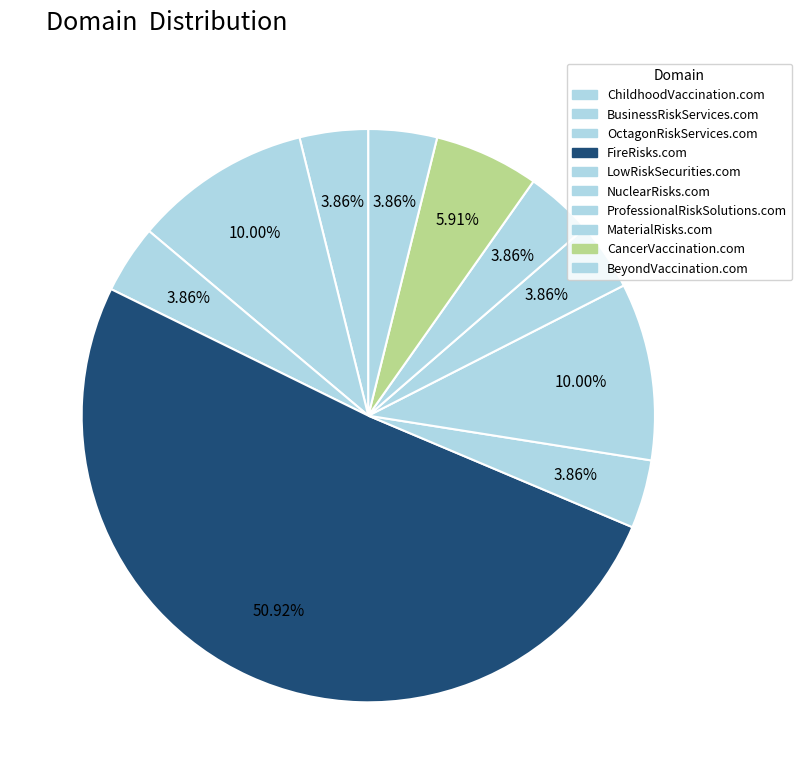

Which slice is the largest?

FireRisks.com